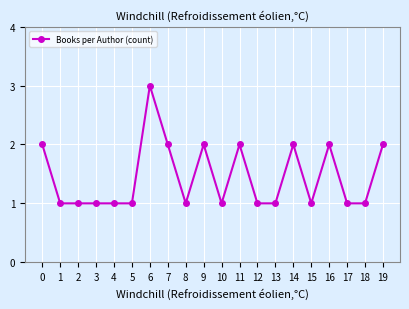

Reading right to left, transcribe all the data shown in this chart.

19=2	18=1	17=1	16=2	15=1	14=2	13=1	12=1	11=2	10=1	9=2	8=1	7=2	6=3	5=1	4=1	3=1	2=1	1=1	0=2